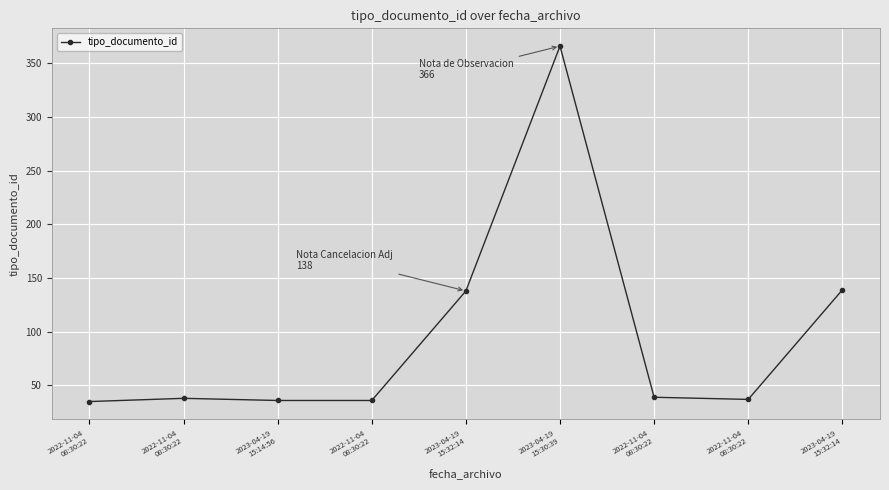

Which label corresponds to the smallest value in the chart?

2022-11-04
08:30:22